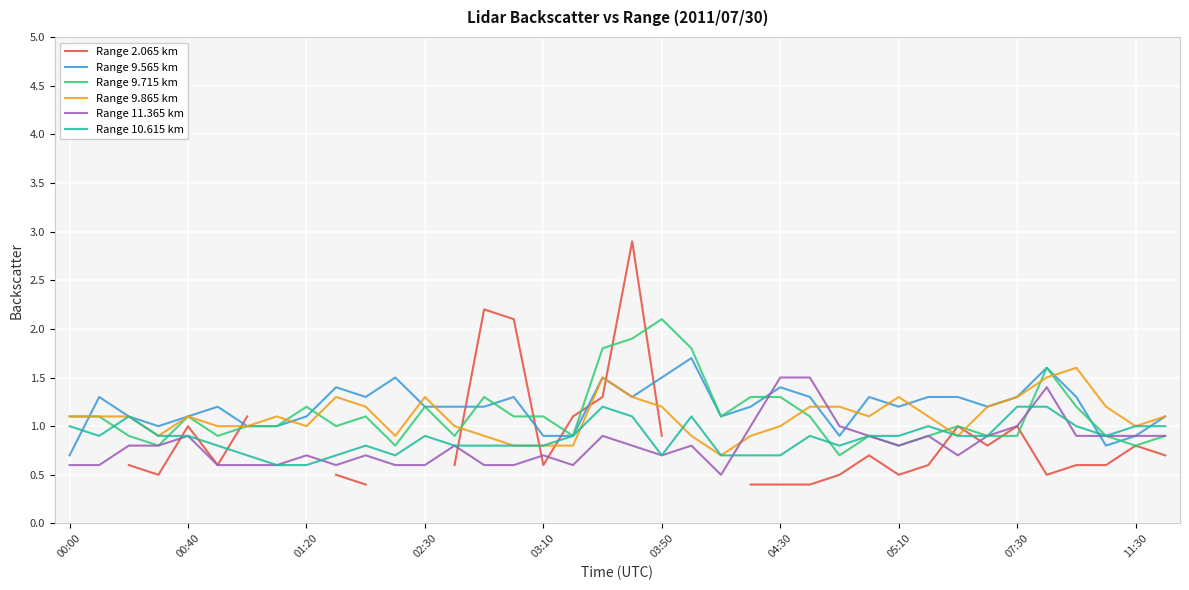

The value of Range 9.565 km at 22 is 1.1. True or false?

True